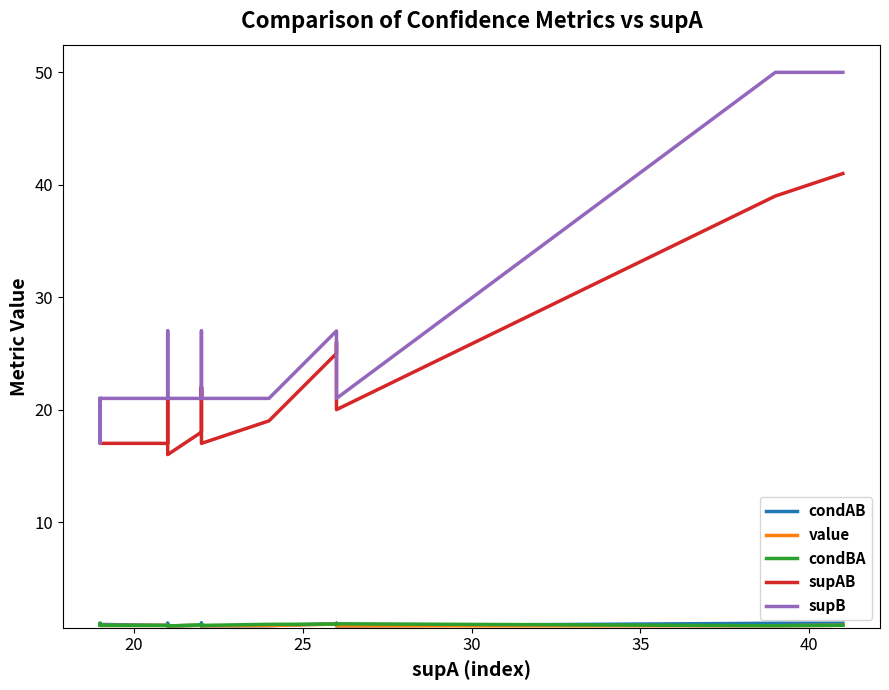

Reading left to right, what are all the values shown in this chart?

condAB: 0.9	0.9	0.9	0.8	1.0	0.8	0.8	1.0	1.0	1.0	1.0	0.8	0.8	0.8	0.8	1.0	1.0	0.8	1.0	1.0
value: 0.9	0.9	0.8	0.8	0.8	0.8	0.8	0.8	0.8	0.8	0.8	0.8	0.8	0.8	0.8	0.9	1.0	0.8	0.8	0.8
condBA: 0.9	1.0	0.8	0.8	0.8	0.8	0.9	0.8	0.8	0.8	0.8	0.9	0.8	0.8	0.9	0.9	1.0	1.0	0.8	0.8
supAB: 18.0	17.0	17.0	17.0	21.0	16.0	18.0	22.0	21.0	21.0	22.0	18.0	17.0	17.0	19.0	25.0	26.0	20.0	39.0	41.0
supB: 21.0	17.0	21.0	21.0	27.0	21.0	21.0	27.0	27.0	27.0	27.0	21.0	21.0	21.0	21.0	27.0	27.0	21.0	50.0	50.0